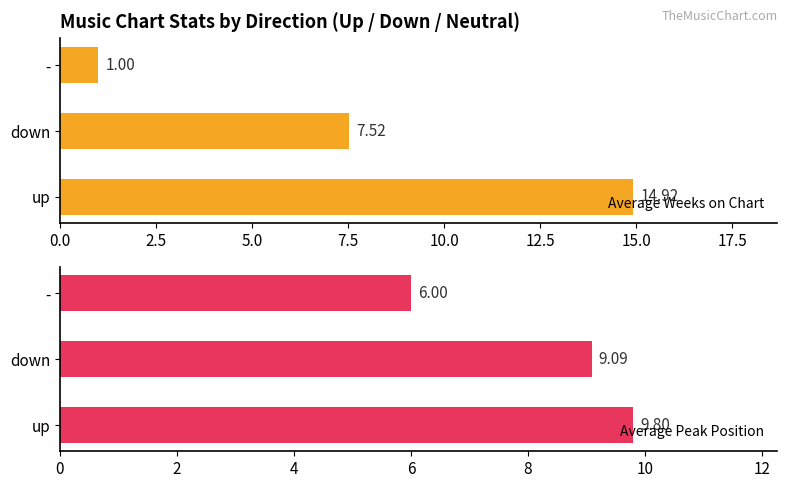

At how many categories does at least one series exceed 9?

2